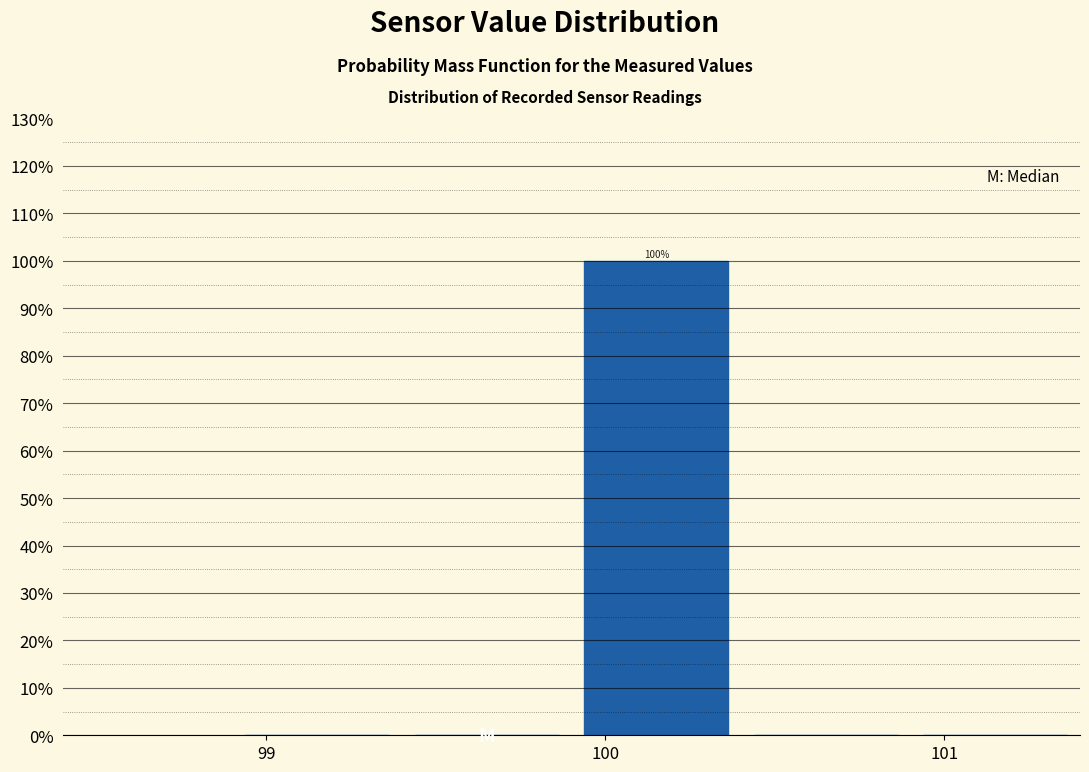

Over which range of the x-axis is the bar tallest?

99.9 to 100.4